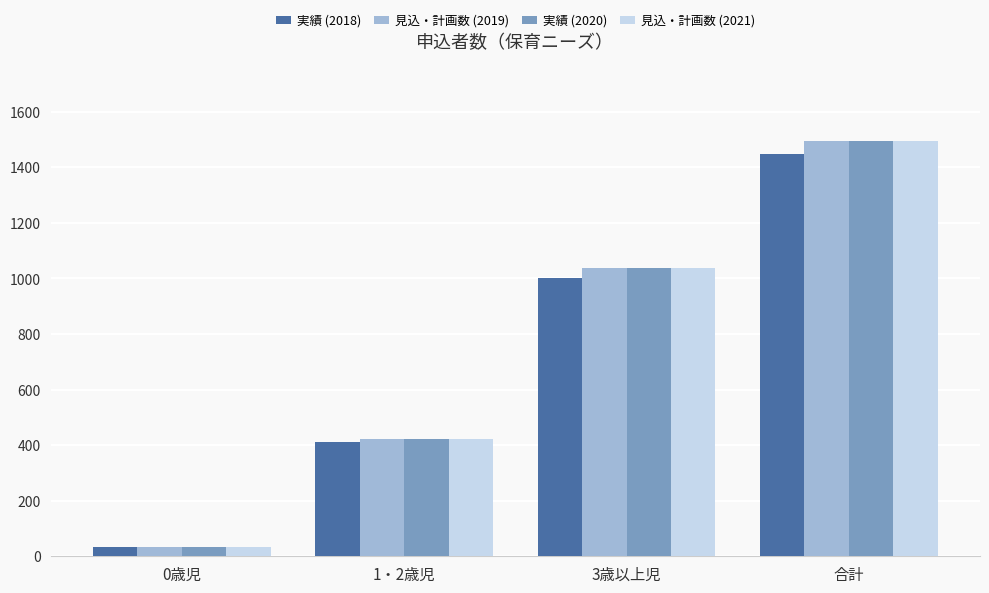

What is the difference between the highest and lowest values at 1・2歳児?

9